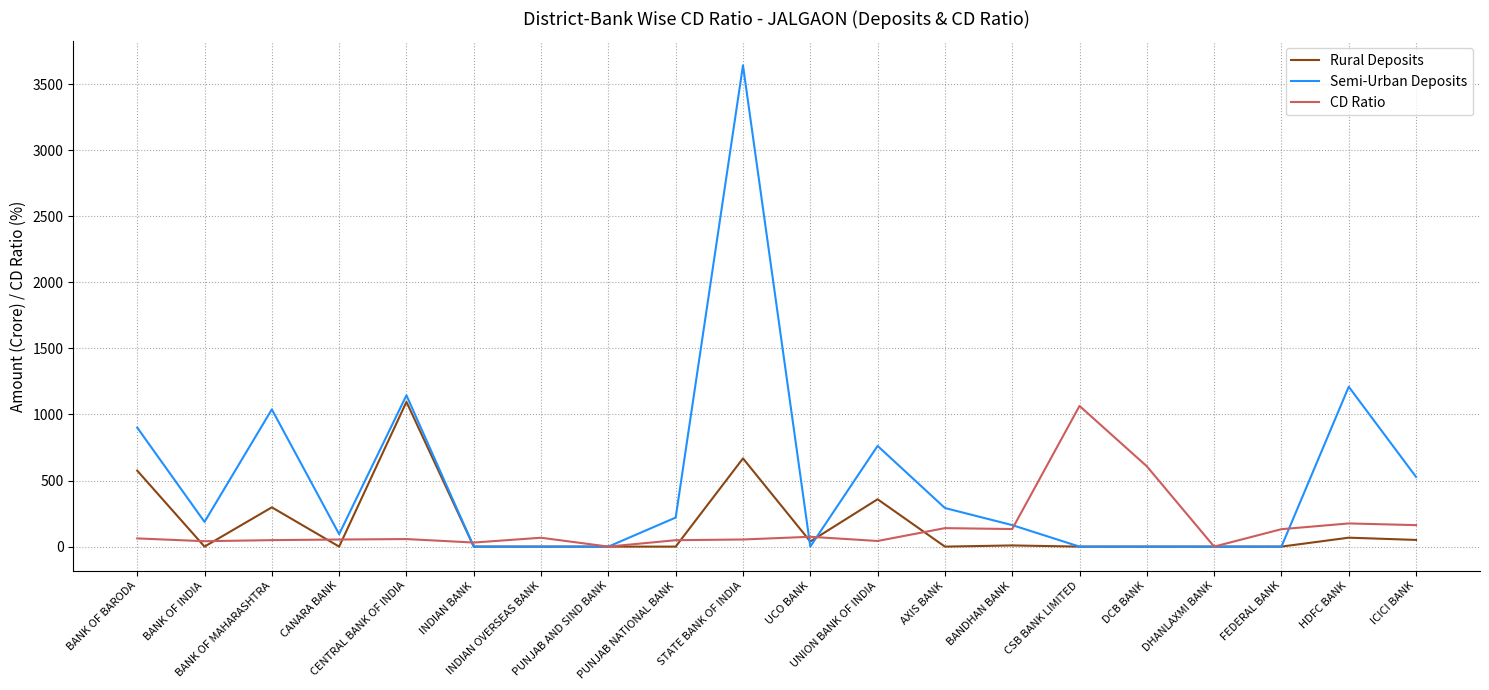

Which series has the largest total across all categories?

Semi-Urban Deposits